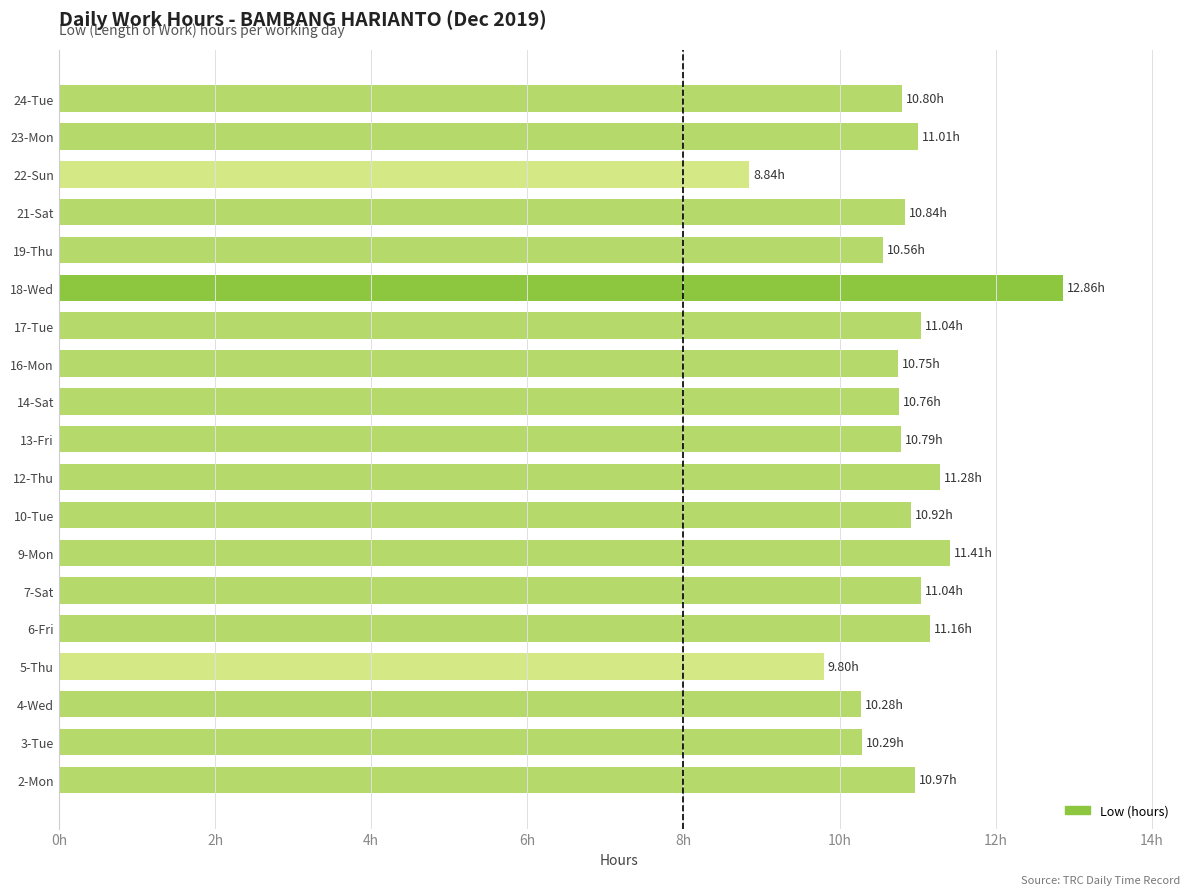

What is the sum of all values?

205.4